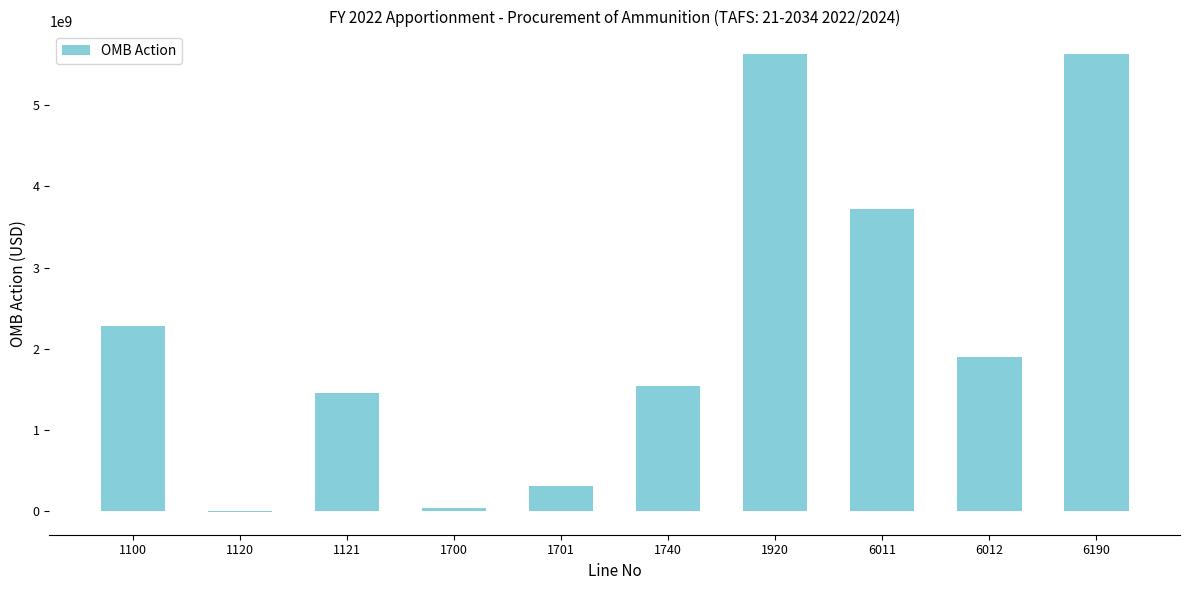

What is the change in value from 1100 to 6012?

-376712000